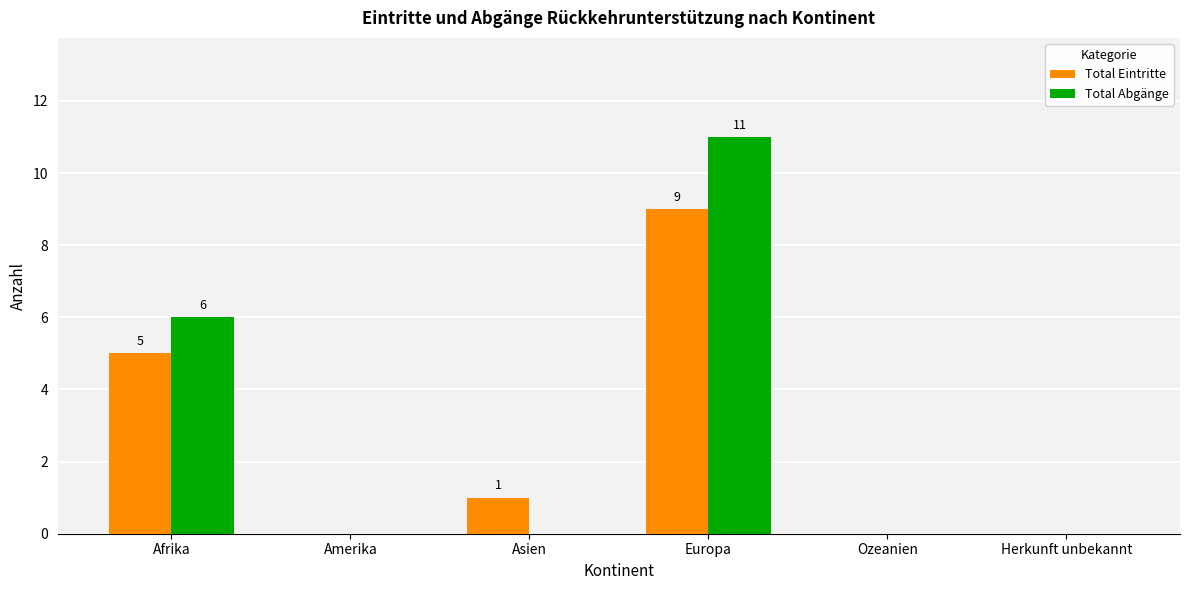

The Total Eintritte series shows 0 at Amerika. True or false?

True